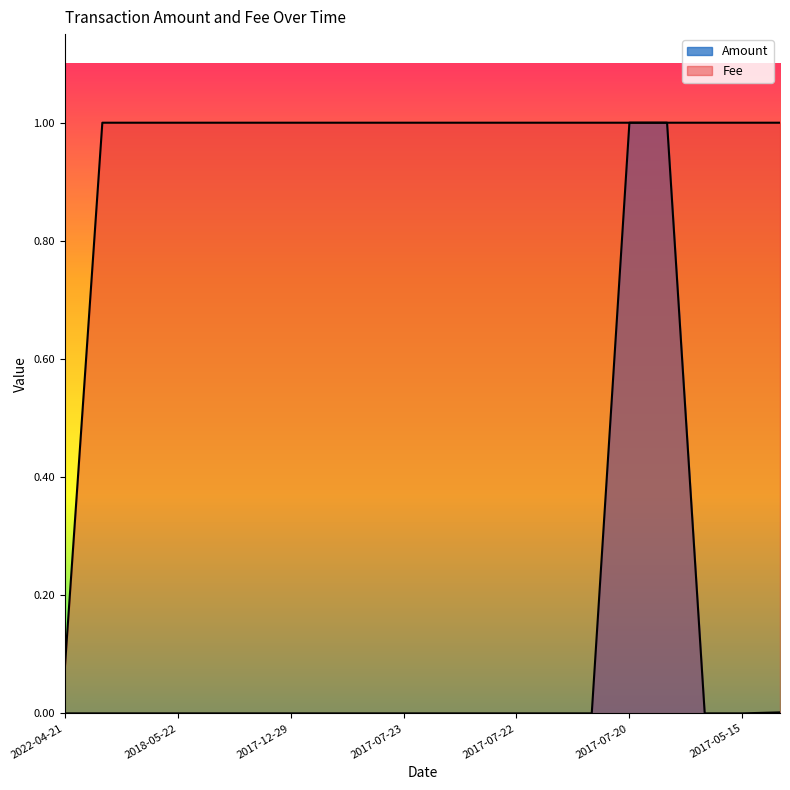

The Fee series shows 0.0 at 2022-04-21. True or false?

False